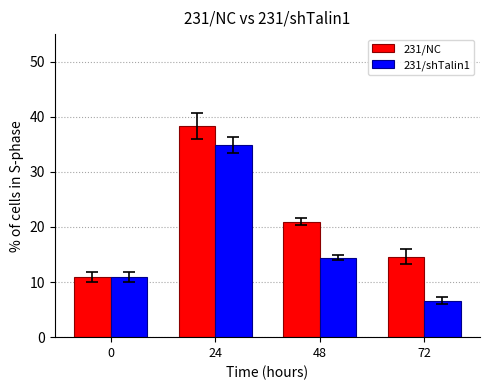

List the series in order of their peak value, lowest first.

231/shTalin1, 231/NC